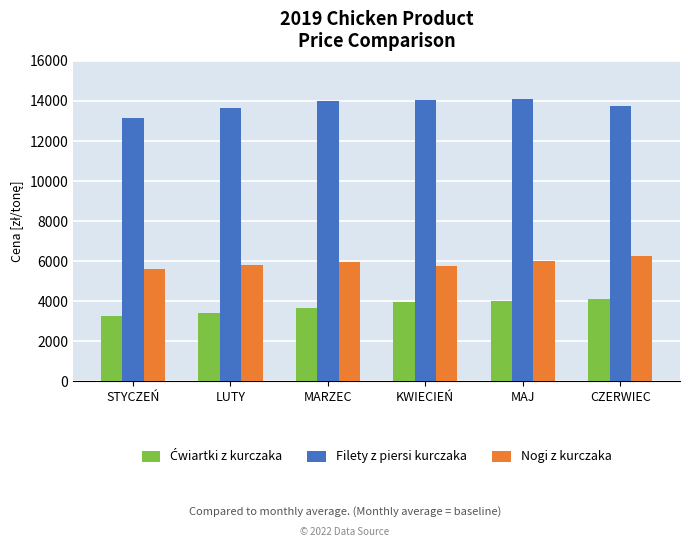

What is the difference between the highest and lowest values at KWIECIEŃ?

10087.2